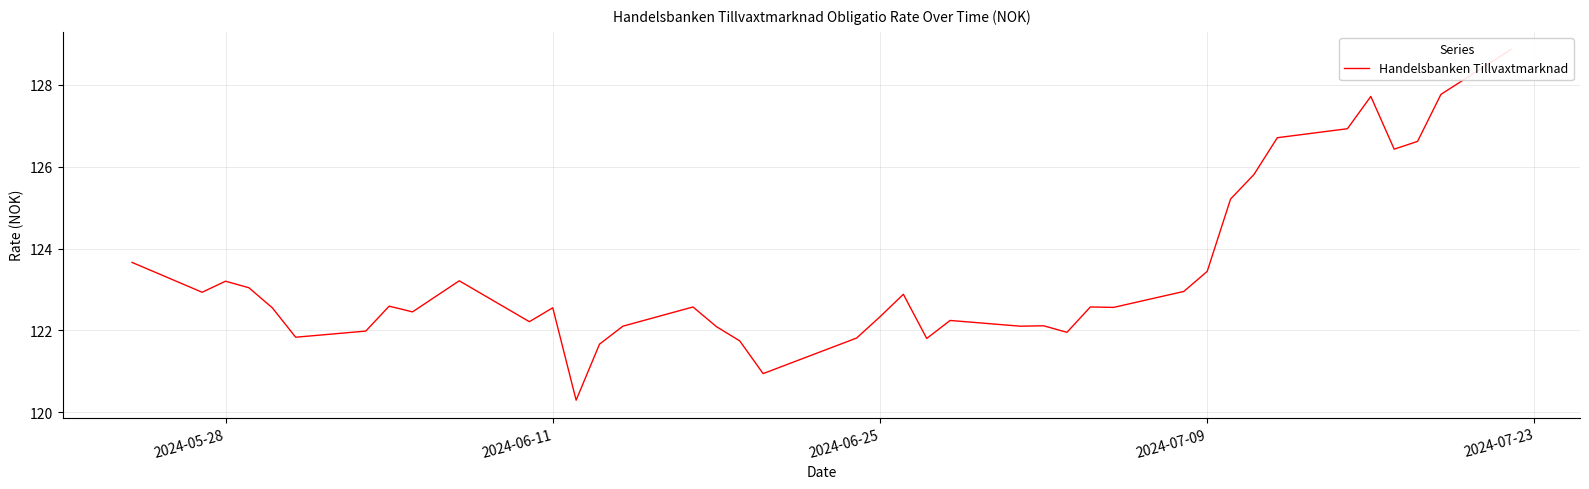

Reading left to right, what are all the values shown in this chart?

123.7	122.9	123.2	123.0	122.5	121.8	122.0	122.6	122.5	123.2	122.2	122.5	120.3	121.7	122.1	122.6	122.1	121.7	120.9	121.8	122.3	122.9	121.8	122.2	122.1	122.1	122.0	122.6	122.6	123.0	123.4	125.2	125.8	126.7	126.9	127.7	126.4	126.6	127.8	128.9